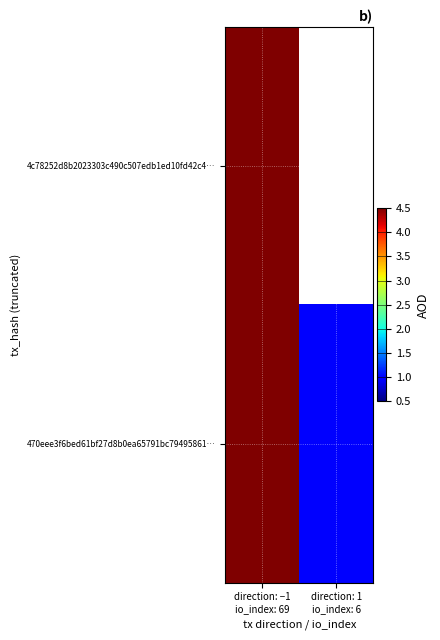

Rank the series by their maximum value, from highest to lowest.

4c78252d8b2023303c490c507edb1ed10fd42c4…, 470eee3f6bed61bf27d8b0ea65791bc79495861…